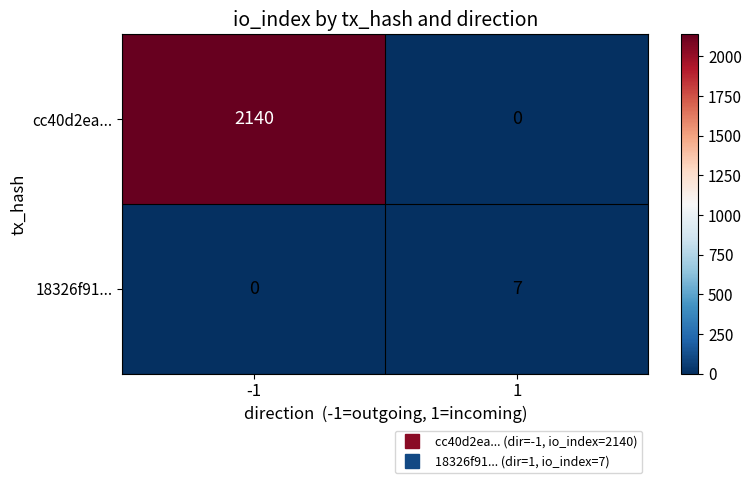

Reading left to right, list all the values displayed in this chart.

cc40d2ea...: 2140	0
18326f91...: 0	7